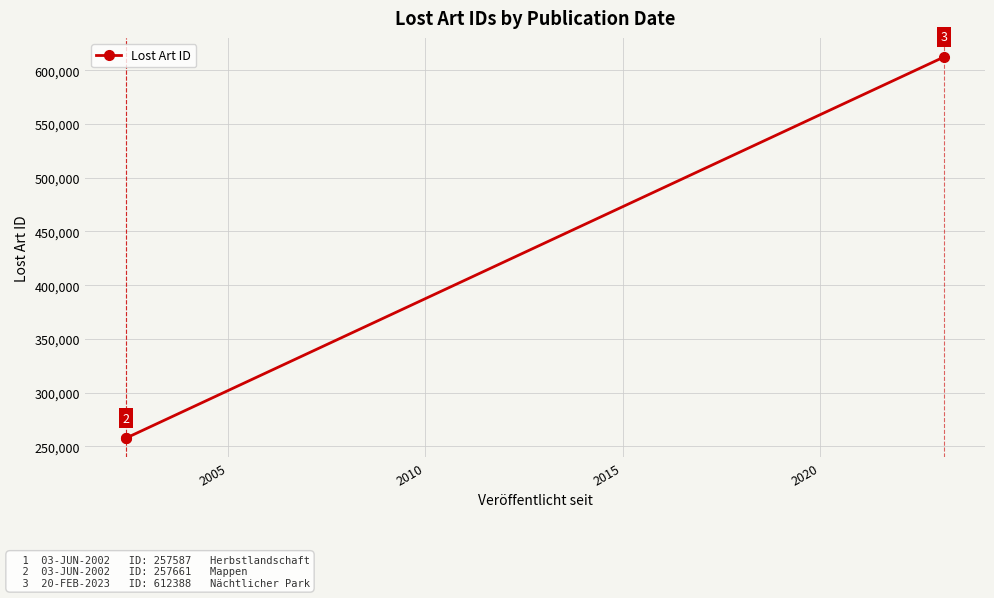

What is the average value?

375879